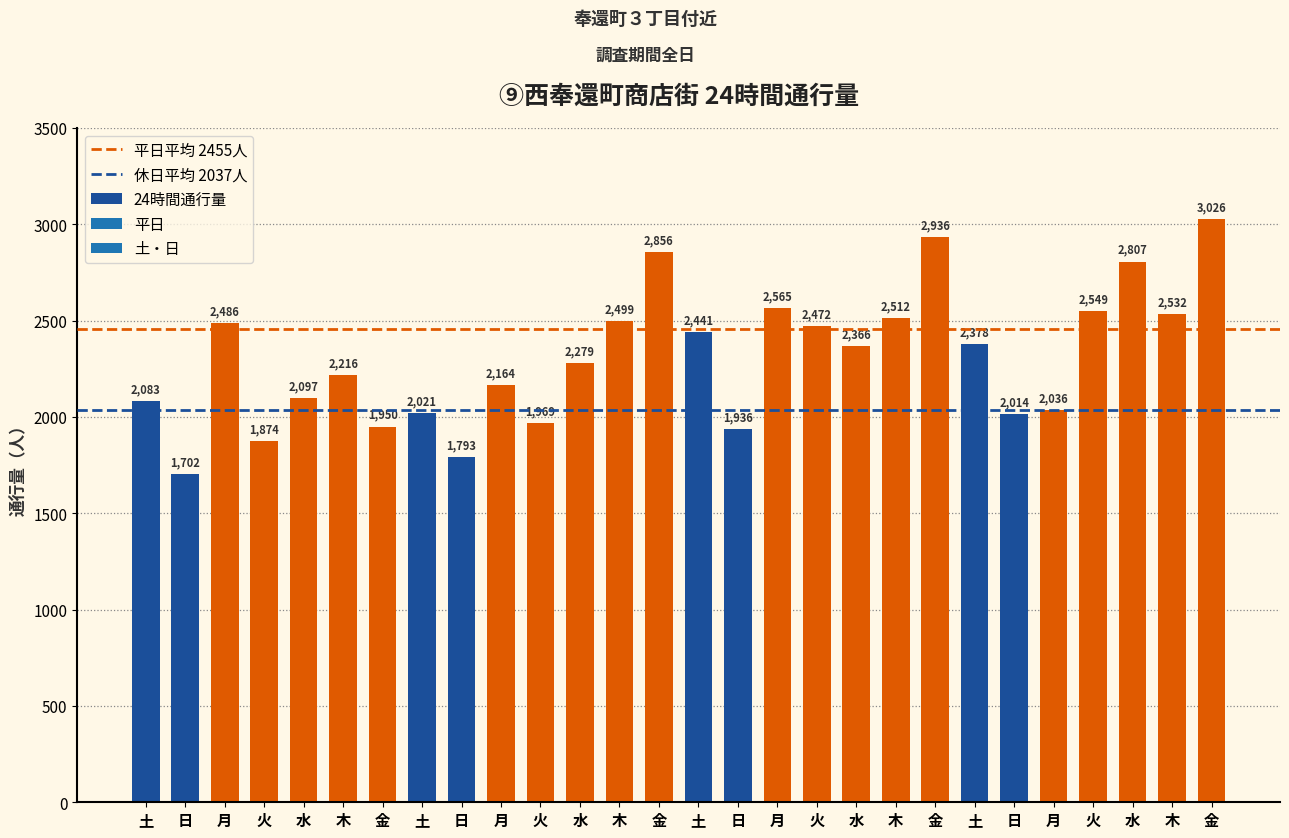

Between 土 and 木, which is larger?

木